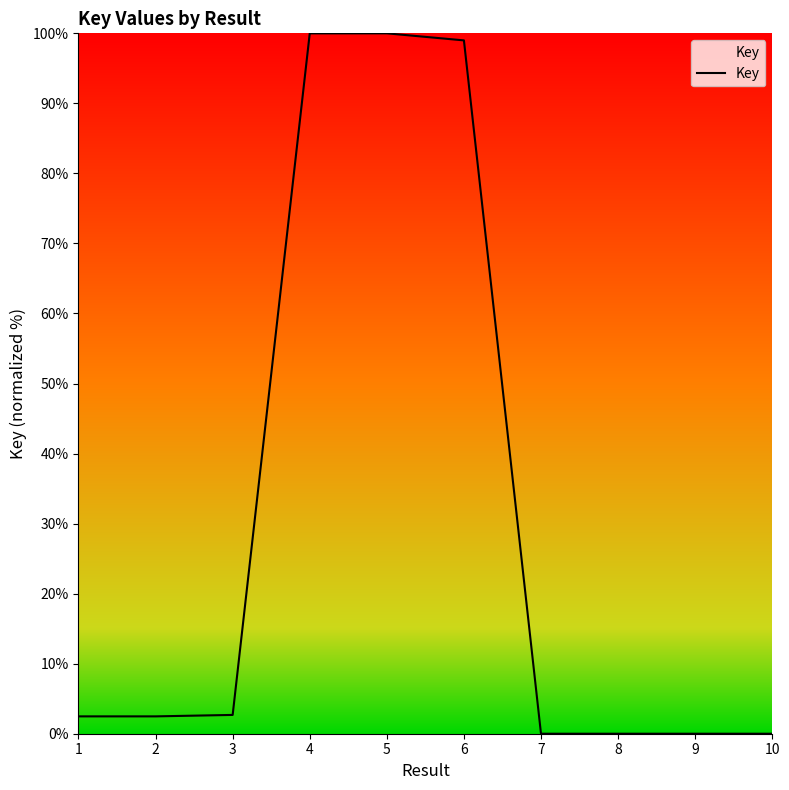

What is the maximum value shown in the chart?

100.0